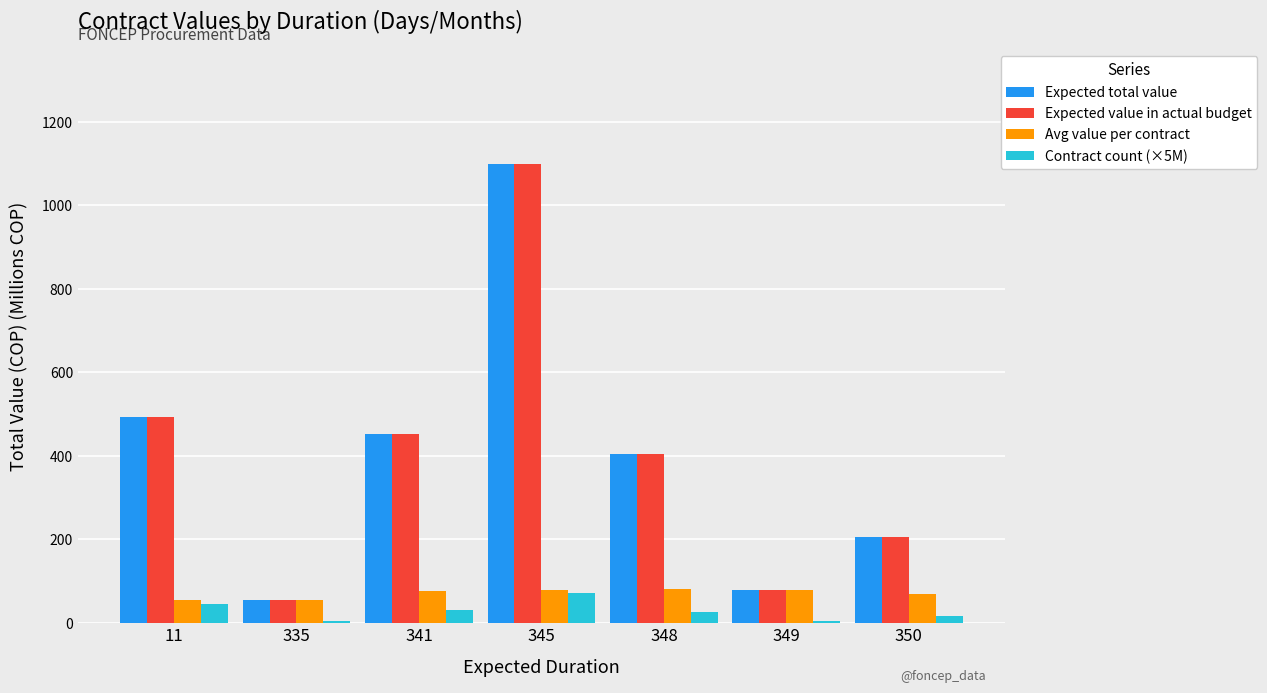

Is it true that Expected value in actual budget equals 79.2 at 349?

True